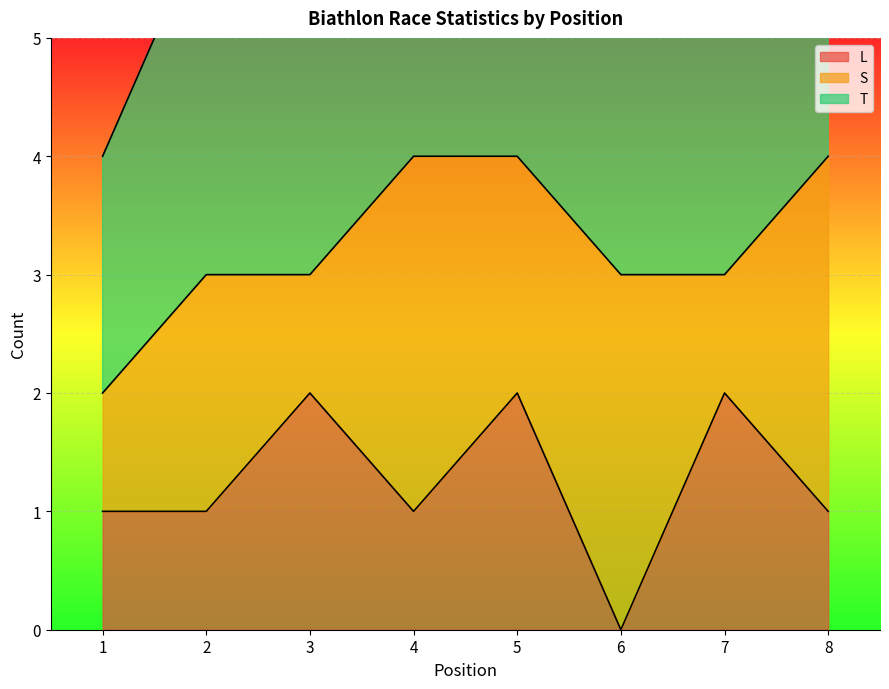

What is the difference between the L values at 5 and 8?

1